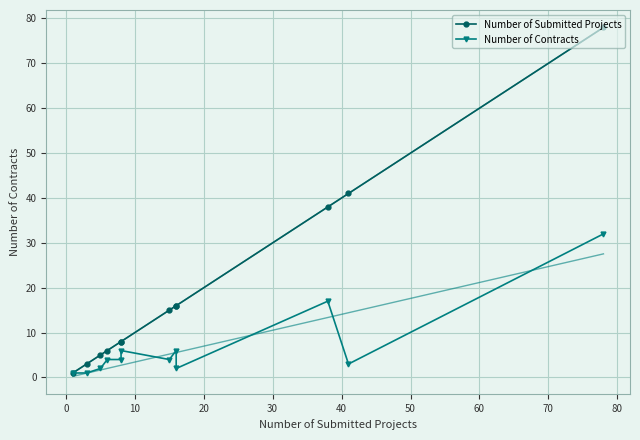

The value of Number of Contracts at 20 is 4. True or false?

True